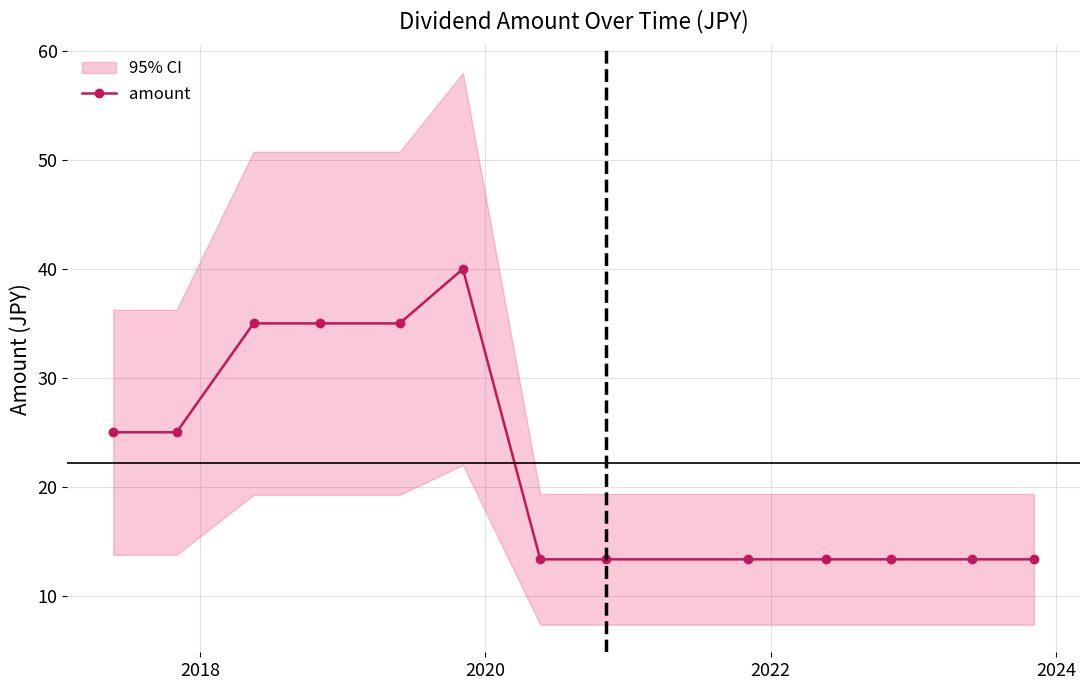

Reading right to left, extract all data points from this chart.

13.3	13.3	13.3	13.3	13.3	13.3	13.3	40.0	35.0	35.0	35.0	25.0	25.0